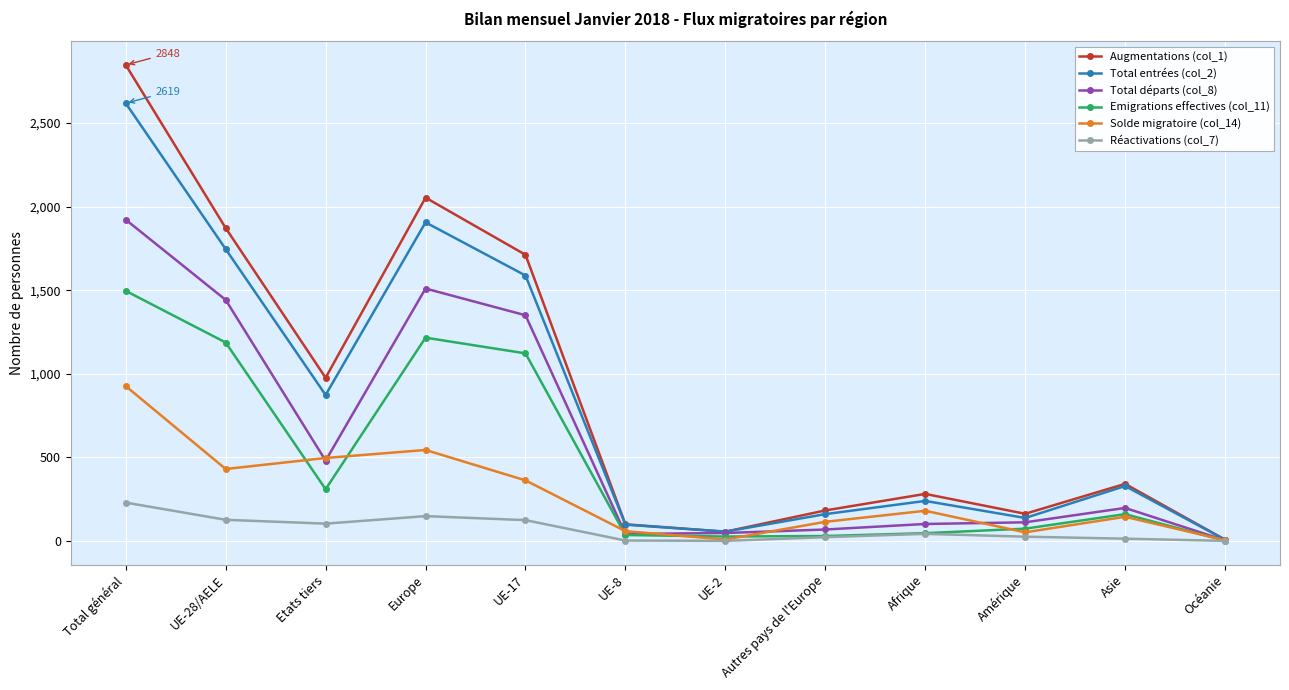

Which category has the highest value across all series?

Total général